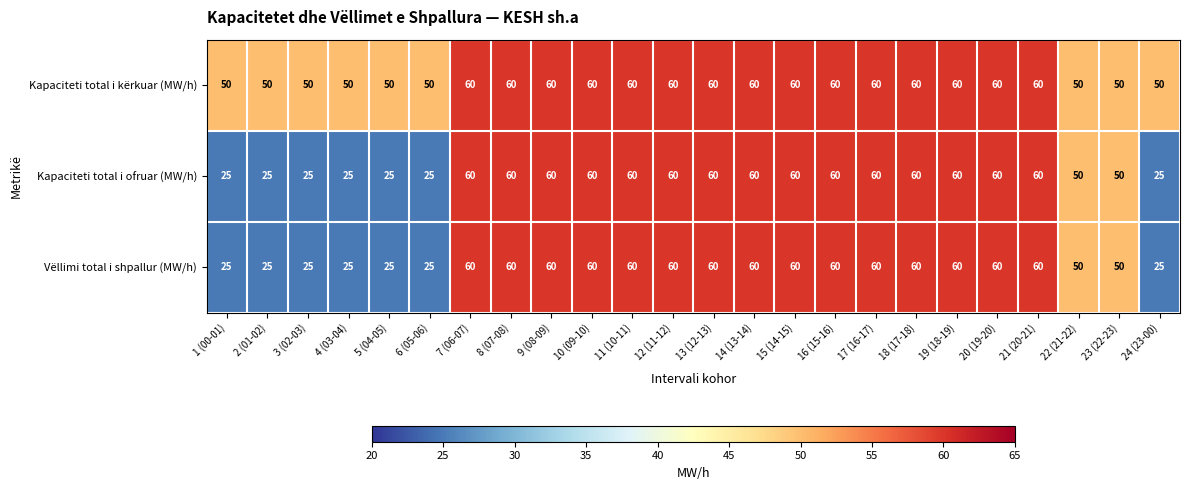

At how many categories does at least one series exceed 39?

24